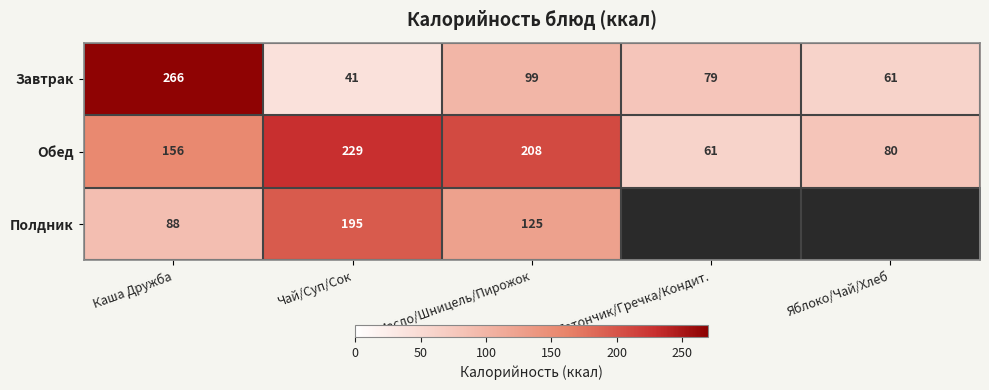

Rank the categories by Завтрак value from lowest to highest.

Чай/Суп/Сок, Яблоко/Чай/Хлеб, Батончик/Гречка/Кондит., Масло/Шницель/Пирожок, Каша Дружба